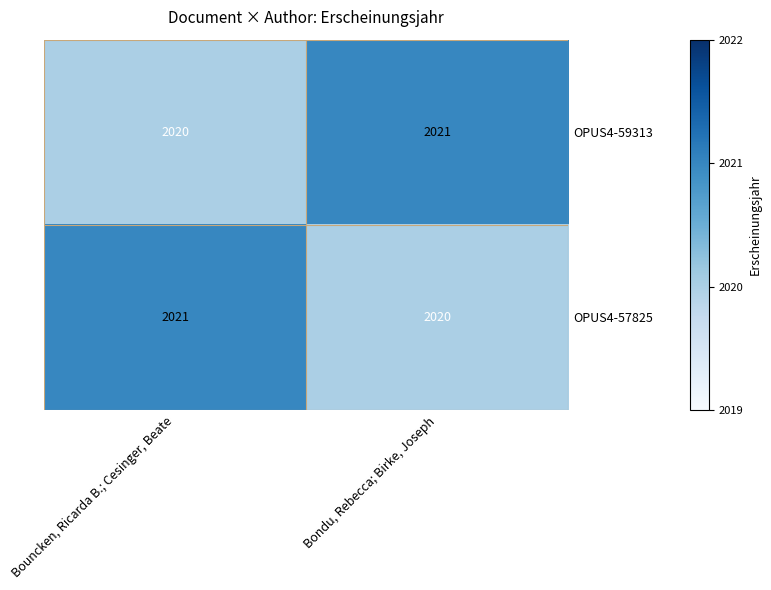

What is the maximum value shown in the chart?

2021